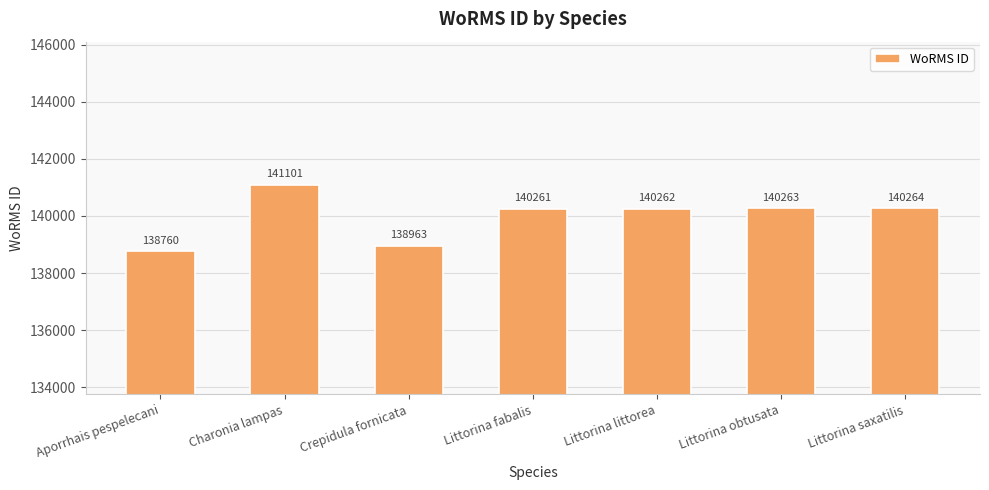

What is the difference between the values at Littorina fabalis and Littorina obtusata?

2